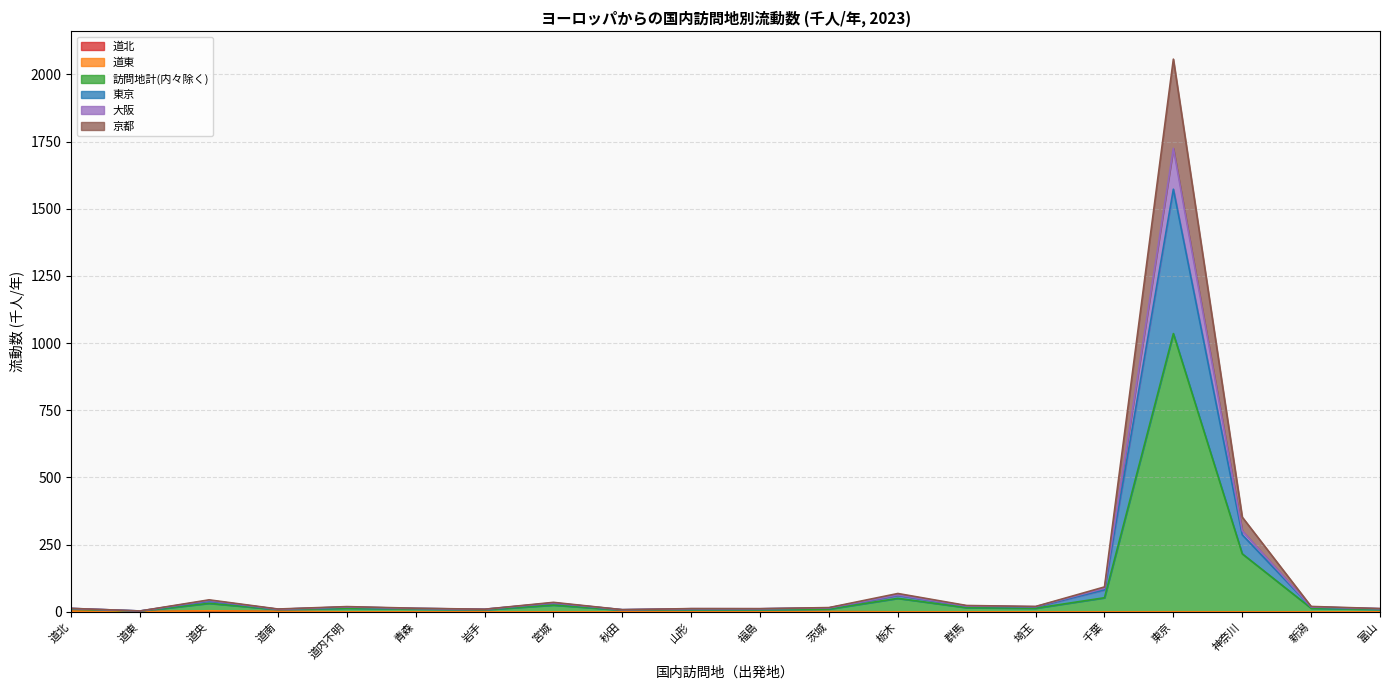

True or false: 大阪 and 訪問地計(内々除く) intersect in this chart.

False